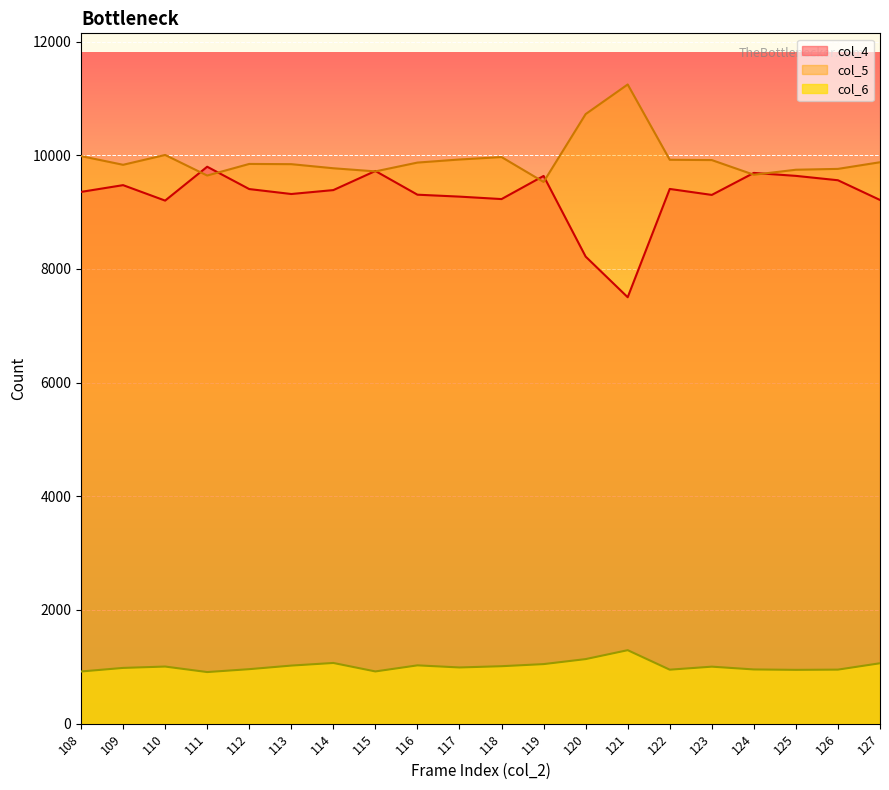

What are all the series names shown in the legend?

col_4, col_5, col_6